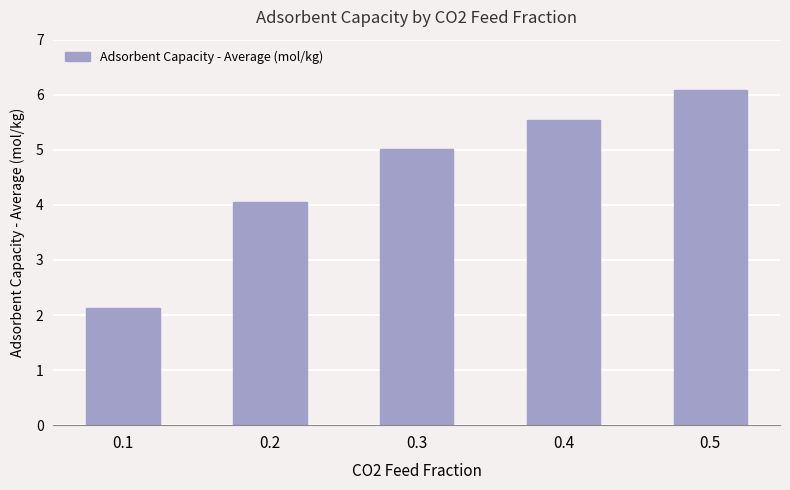

What is the difference between the values at 0.3 and 0.1?

2.9